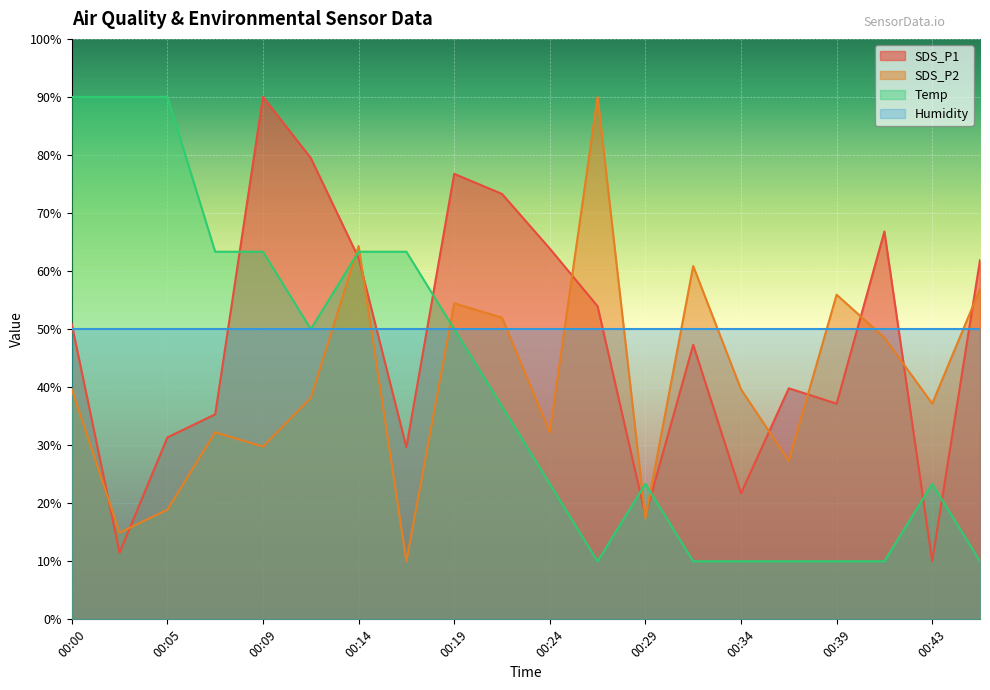

What is the sum of all SDS_P1 values?

960.8